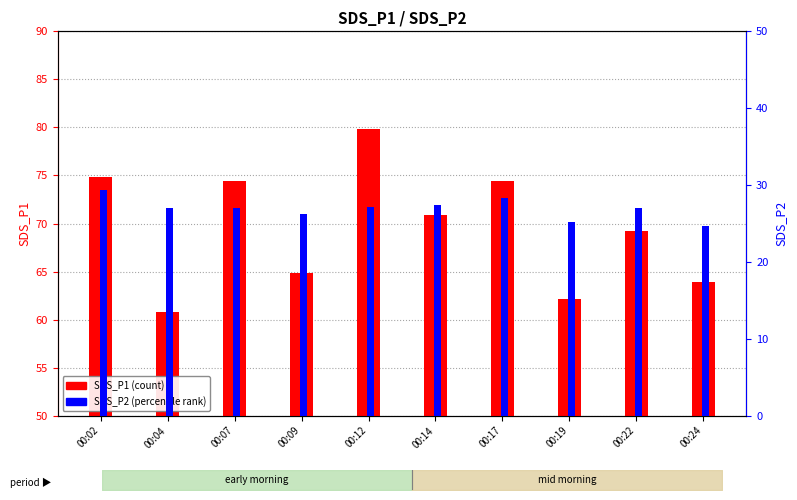

What is the value of the SDS_P2 bar at the 7th from the left?

28.3